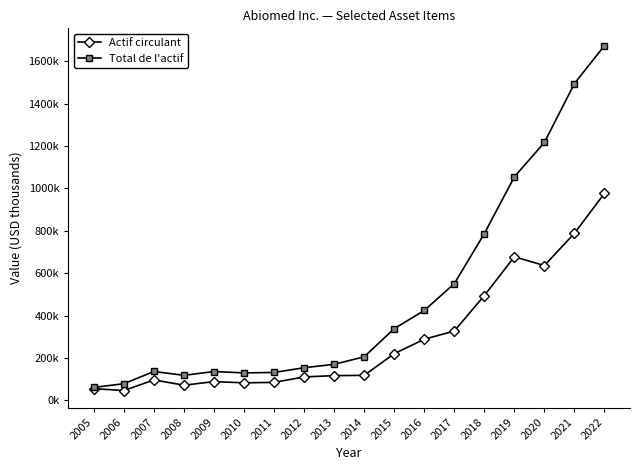

Is this an area chart (filled region under the line)?

No